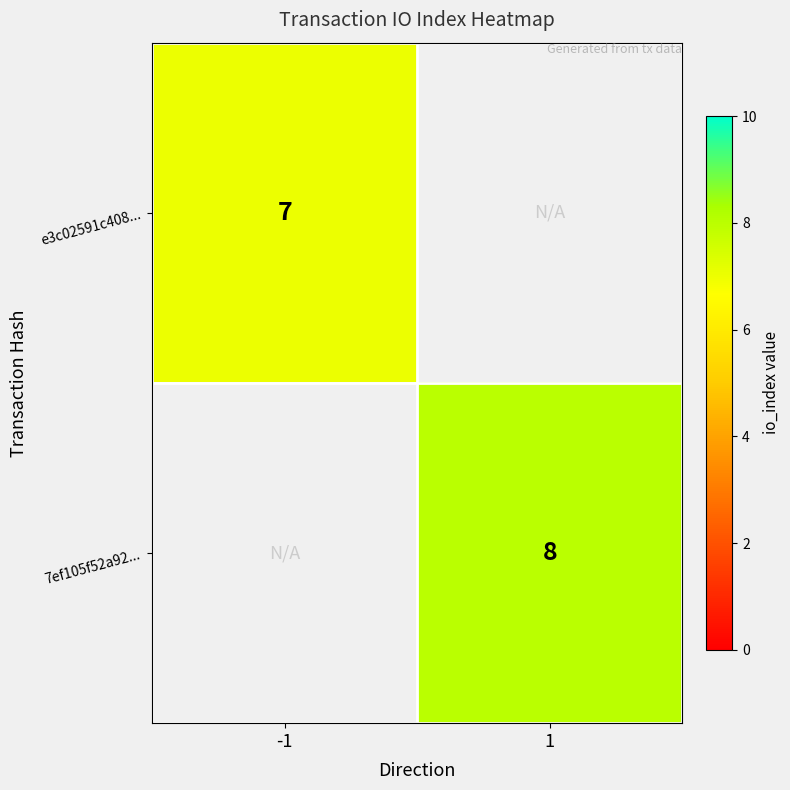

Is it true that 7ef105f52a92... equals 14 at 1?

False